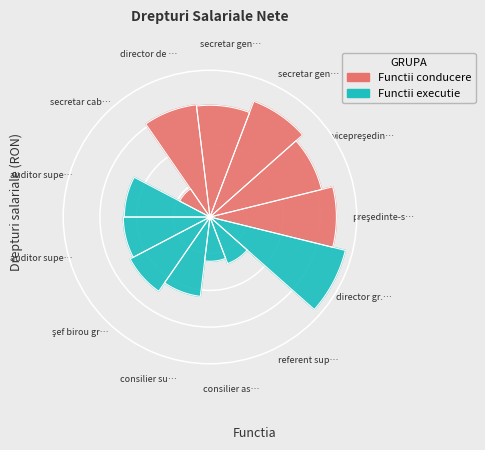

Approximately how many times larger is the value at secretar general compared to referent superior gr. 5?

3.1